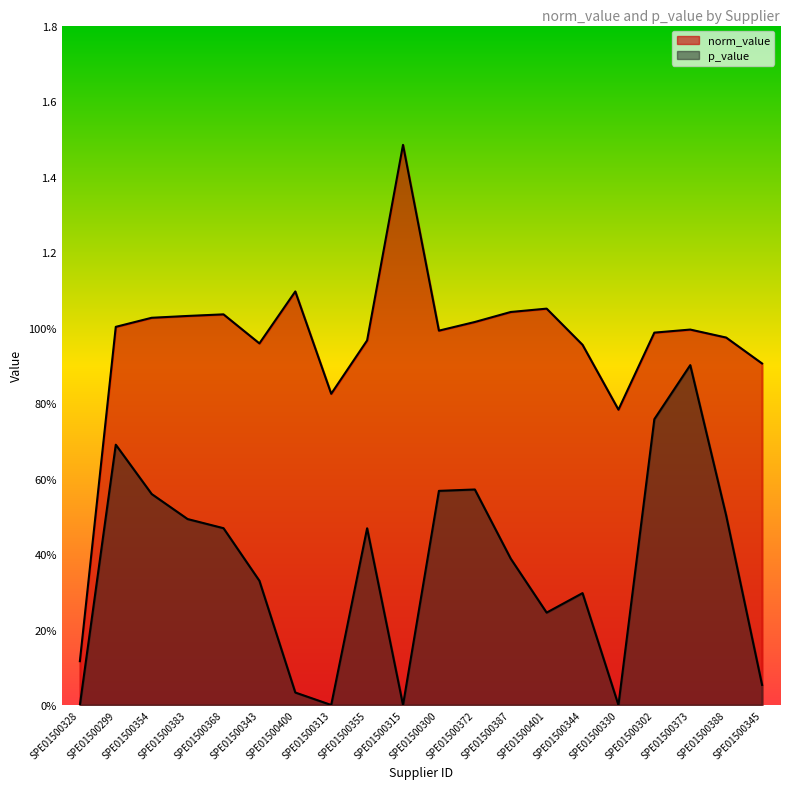

Is it true that norm_value equals 0.6 at SPE01500299?

False